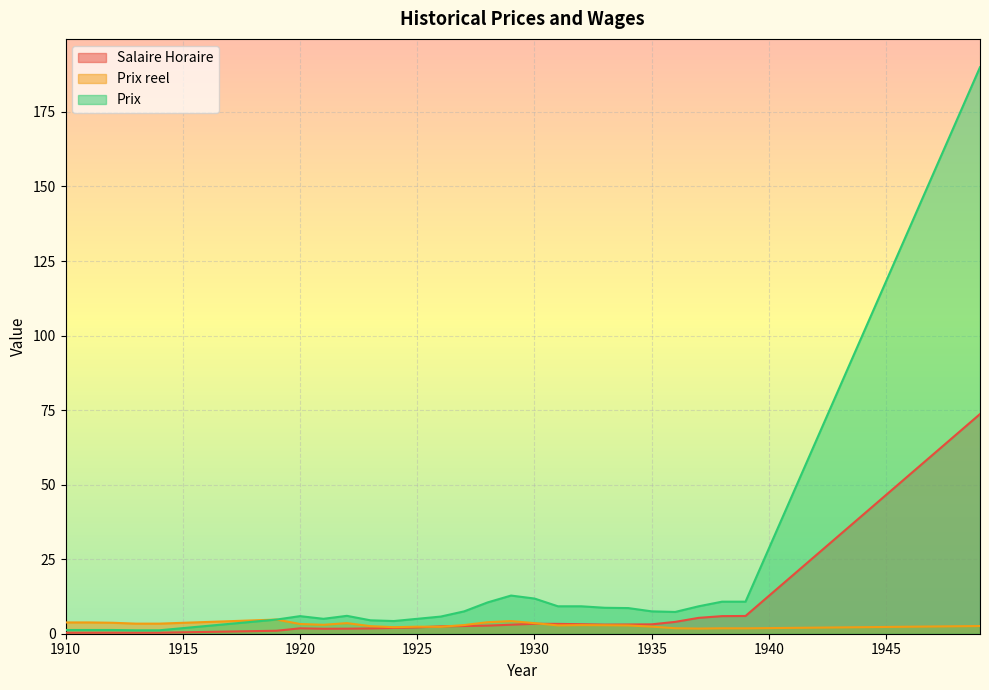

Rank the series by their maximum value, from lowest to highest.

Prix reel, Salaire Horaire, Prix